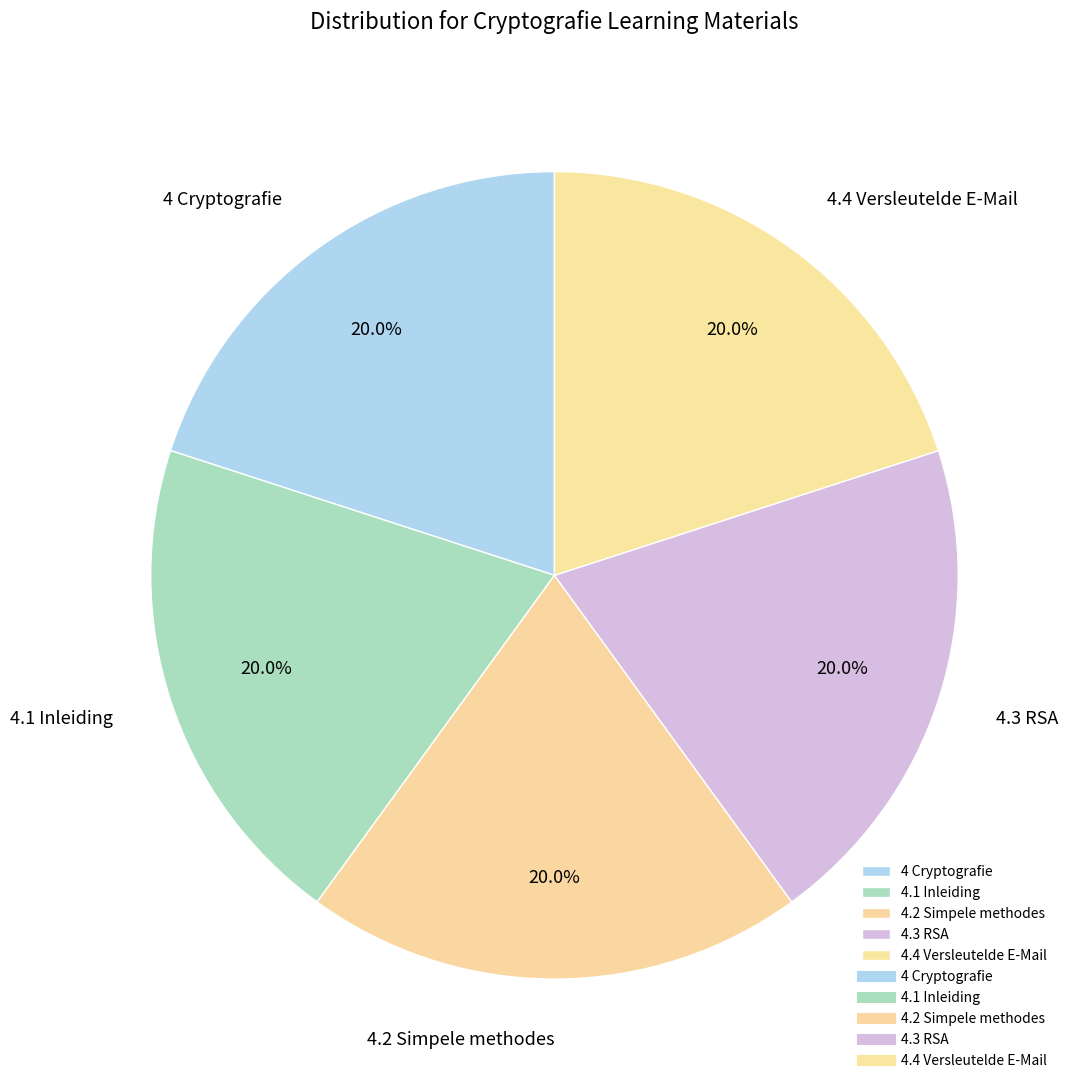

Does 4.3 RSA account for over 50% of the chart?

No